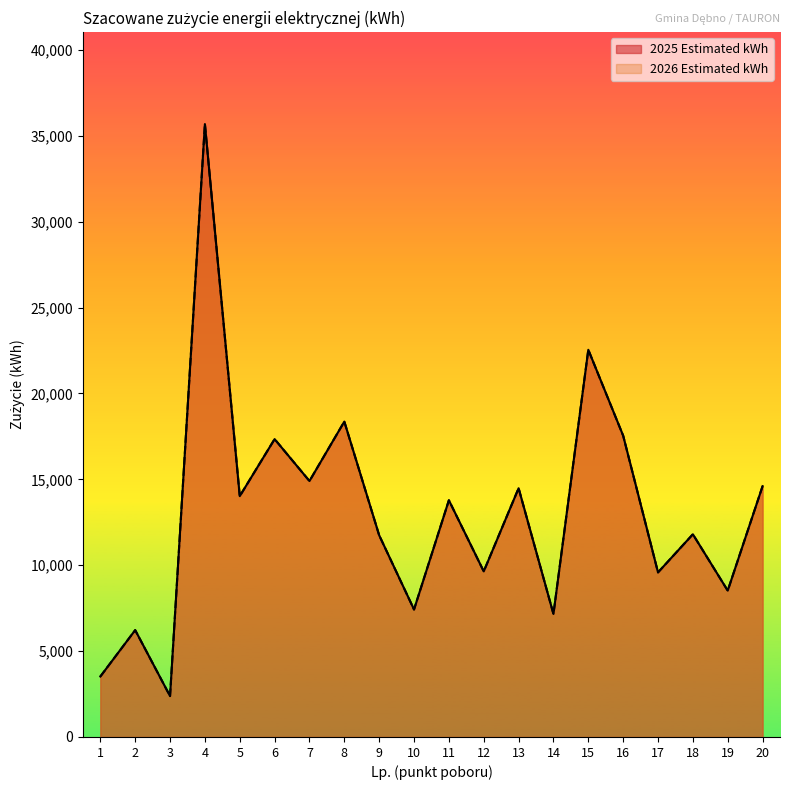

At which category does the chart reach its peak across all series?

4